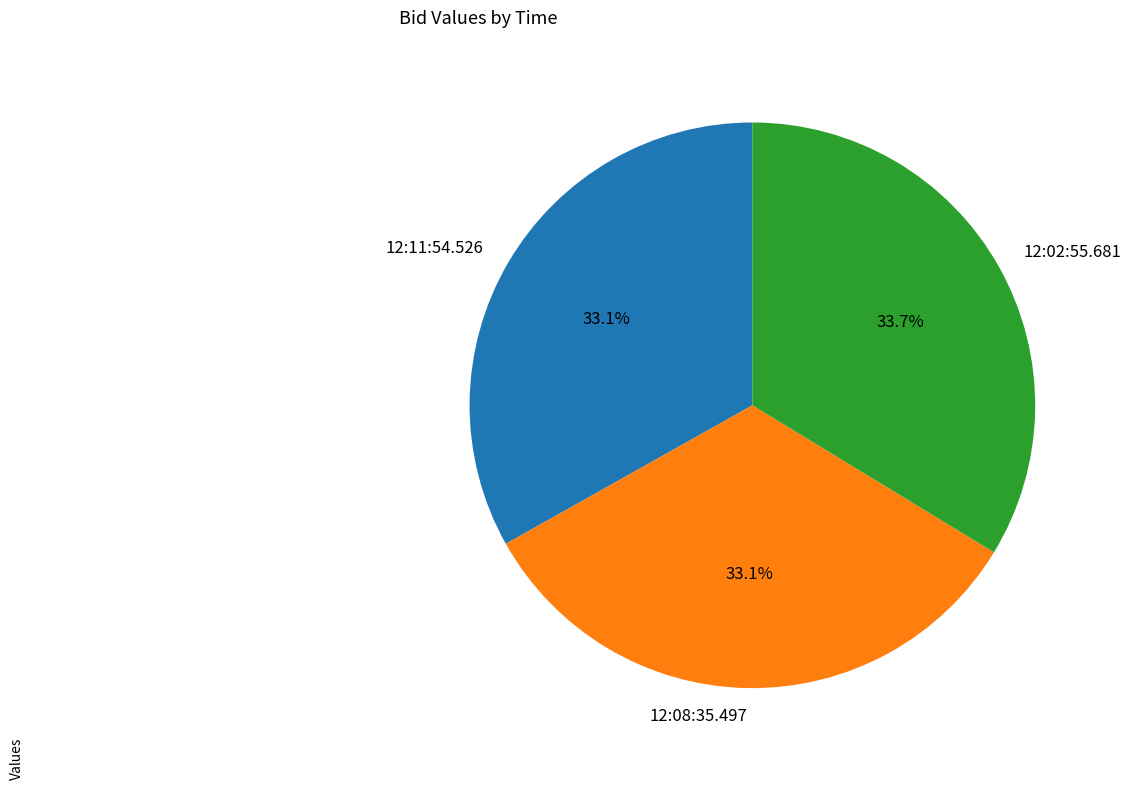

How many slices are in this pie chart?

3